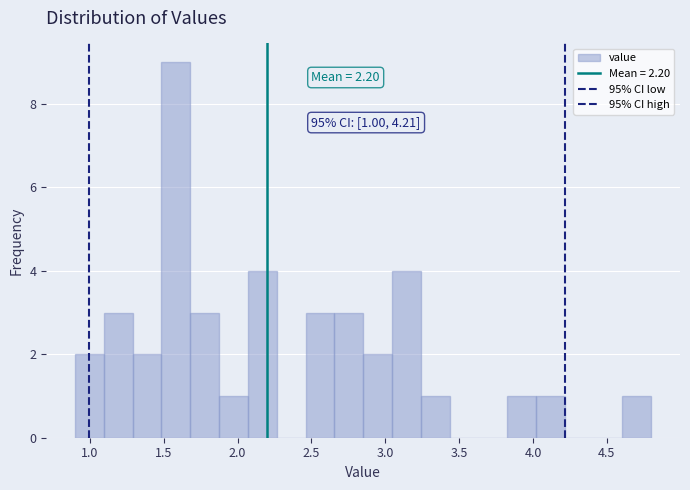

Around what value on the x-axis is the tallest bar? Give the approximate position of its centre, as read against the axis.

1.60